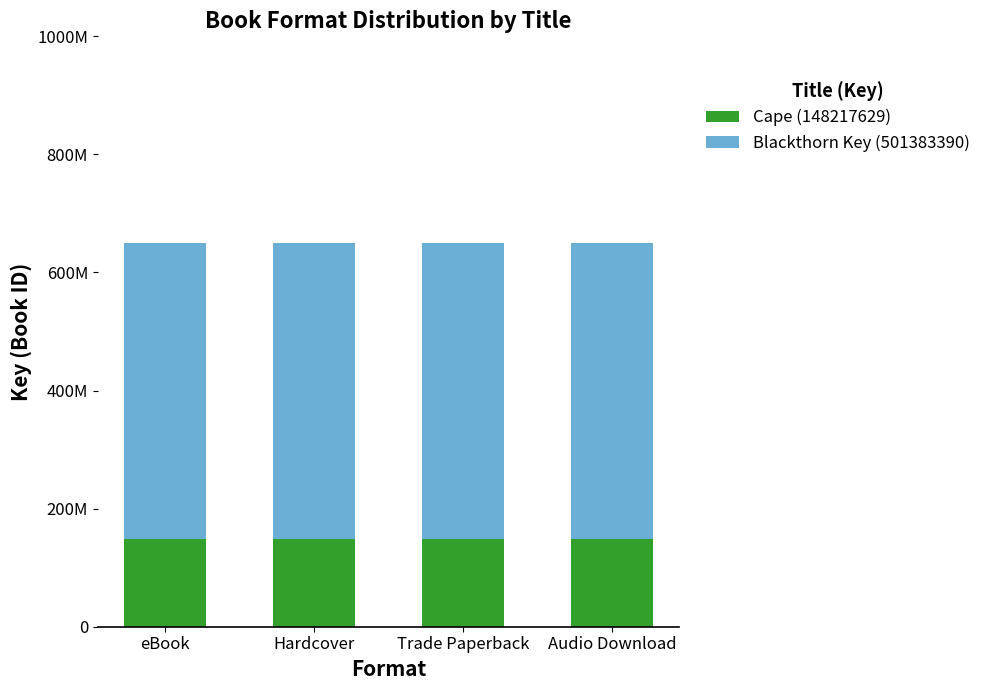

What are all the series names shown in the legend?

Cape (148217629), Blackthorn Key (501383390)